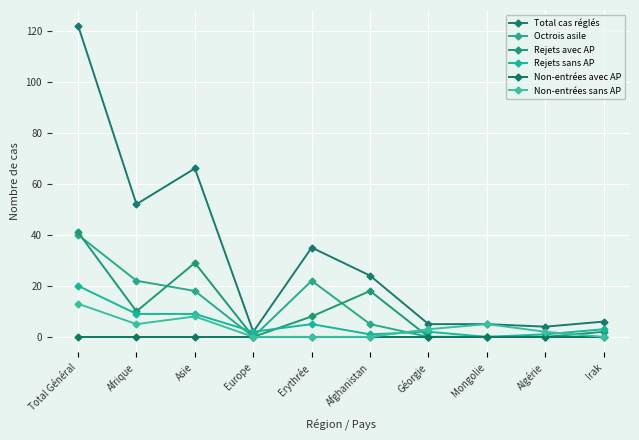

Count the number of categories in the chart.

10